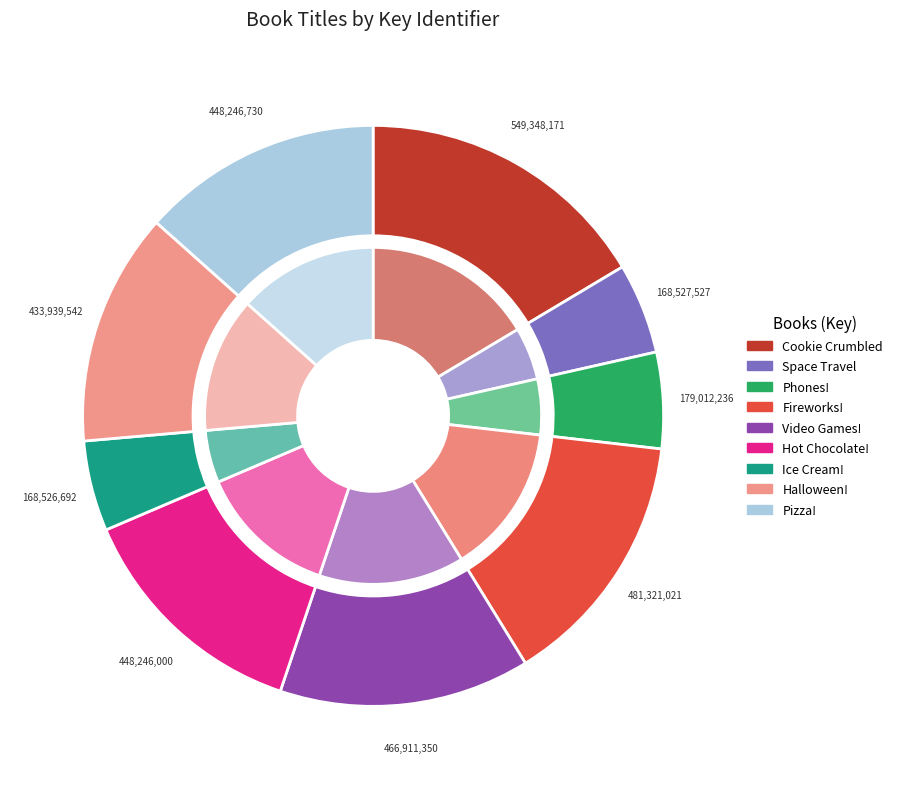

How many slices are in this pie chart?

9